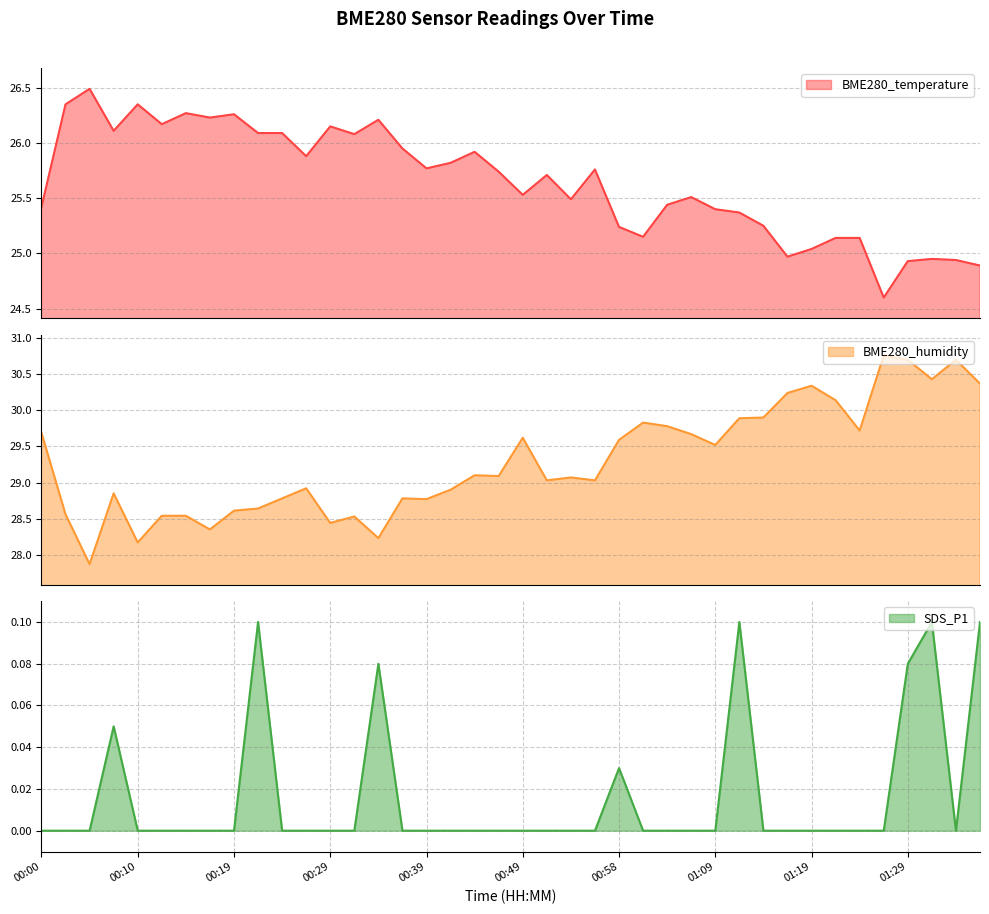

The value of BME280_humidity at 01:29 is 30.7. True or false?

True